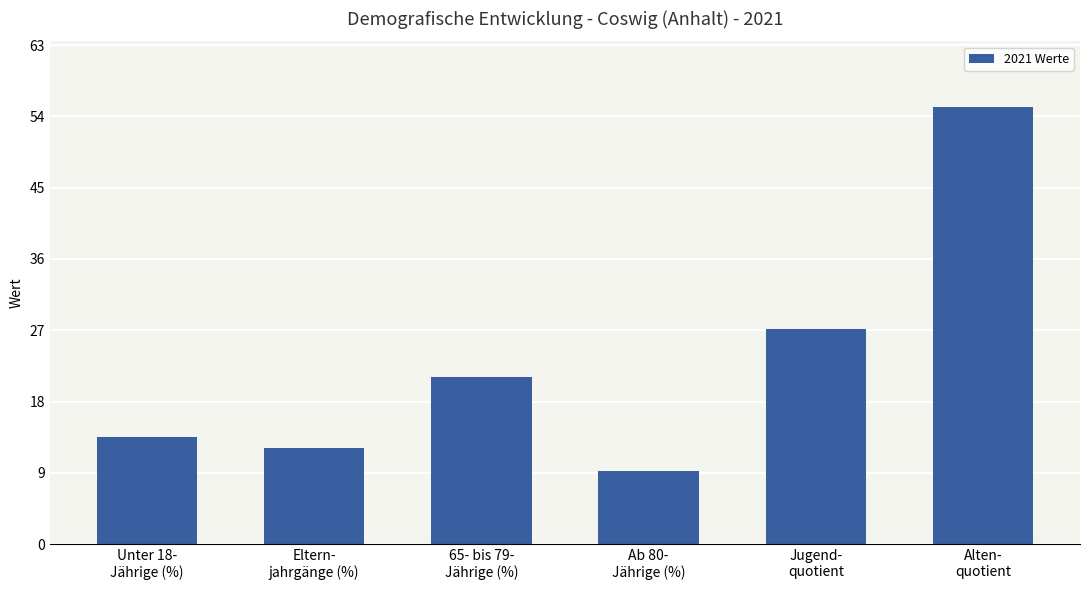

Reading right to left, list all the values displayed in this chart.

55.2	27.2	9.2	21.1	12.1	13.5